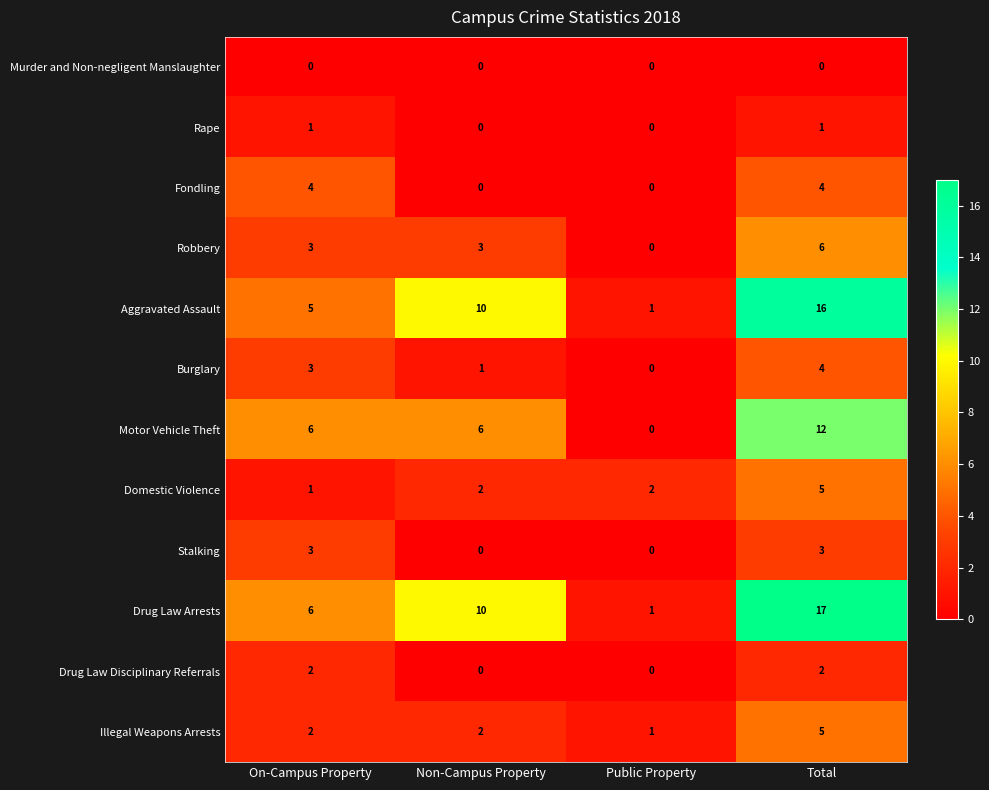

List the labels in order of Drug Law Arrests value, largest first.

Total, Non-Campus Property, On-Campus Property, Public Property